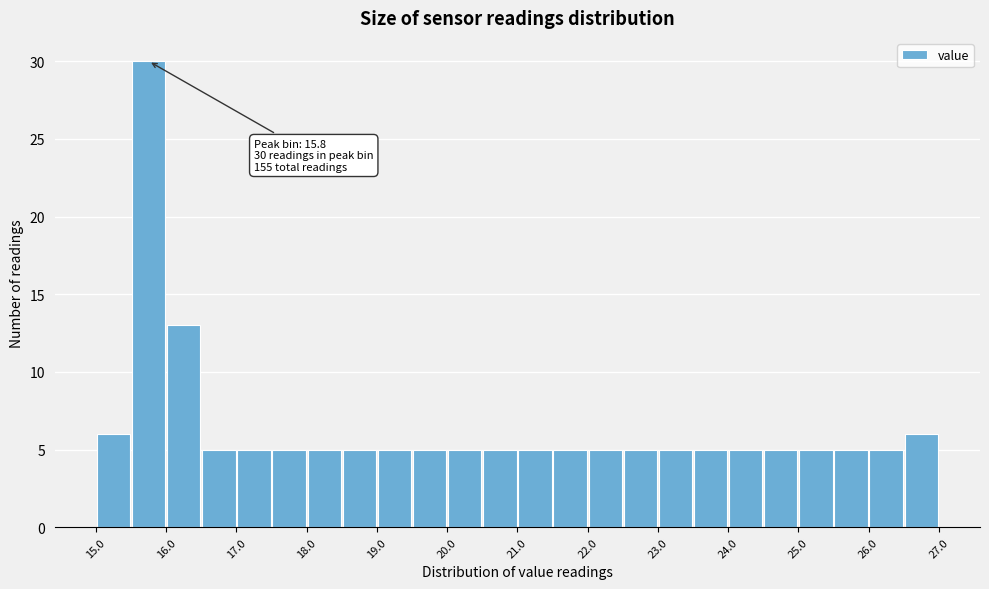

Over which range of the x-axis is the bar tallest?

15.5 to 16.0